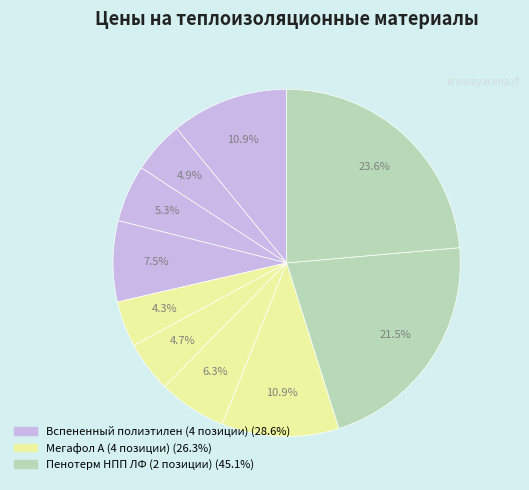

How many slices are in this pie chart?

10